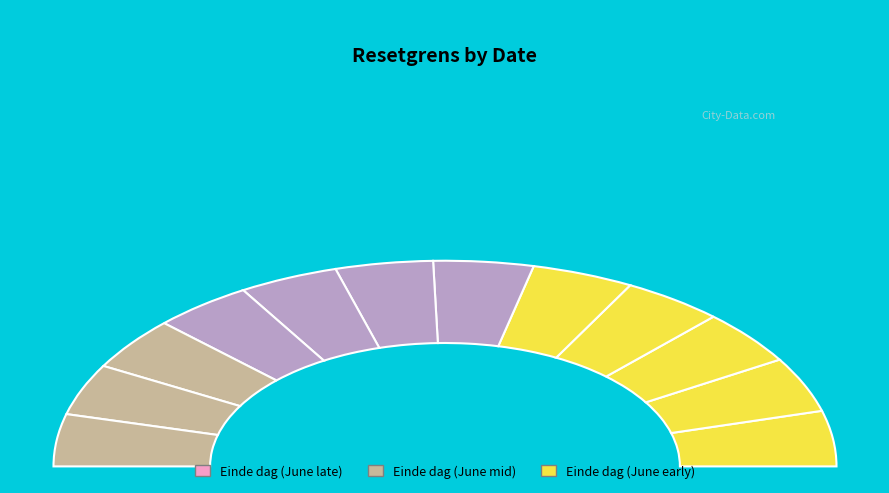

To the nearest percent, what portion does 2025-06-20 represent?

8%